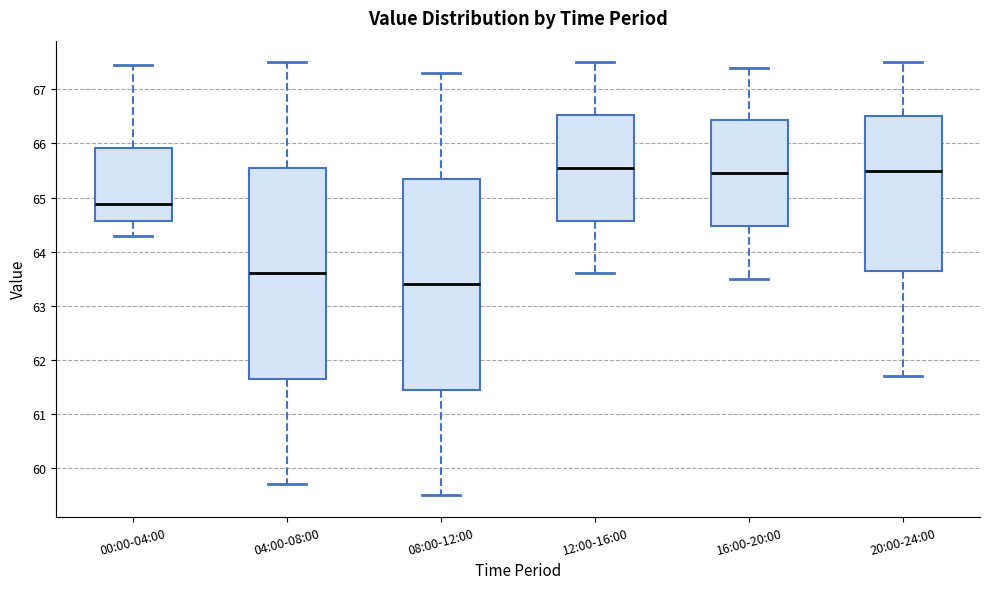

Reading left to right, read every box against the y-axis: the position of its median line, the range the box covers, and the ends of its whiskers. The values are not printed on the chart, so give them approximately, as read against the axis.

00:00-04:00: median 64.9, box 64.6 to 65.9, whiskers 64.3 to 67.5
04:00-08:00: median 63.6, box 61.7 to 65.6, whiskers 59.7 to 67.5
08:00-12:00: median 63.4, box 61.5 to 65.4, whiskers 59.5 to 67.3
12:00-16:00: median 65.6, box 64.6 to 66.5, whiskers 63.6 to 67.5
16:00-20:00: median 65.5, box 64.5 to 66.4, whiskers 63.5 to 67.4
20:00-24:00: median 65.5, box 63.7 to 66.5, whiskers 61.7 to 67.5